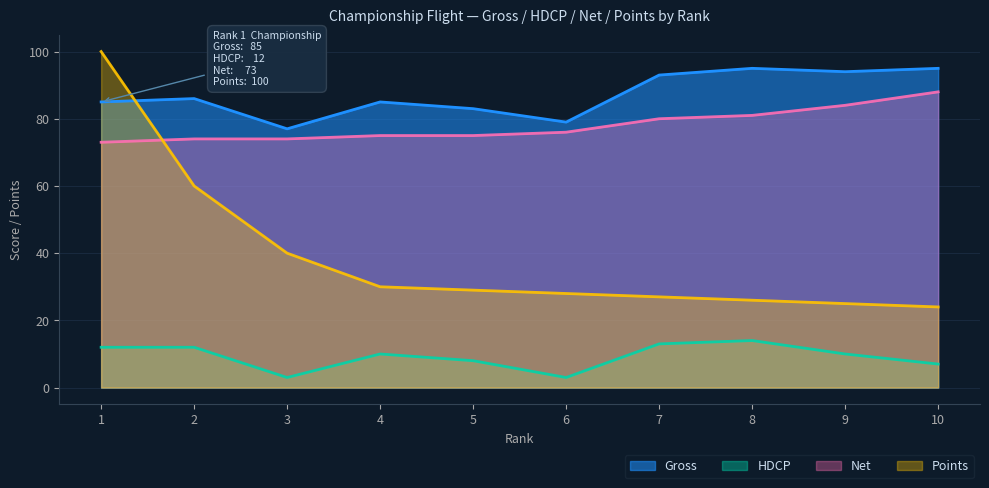

Where does the Net series first go above 76?

7